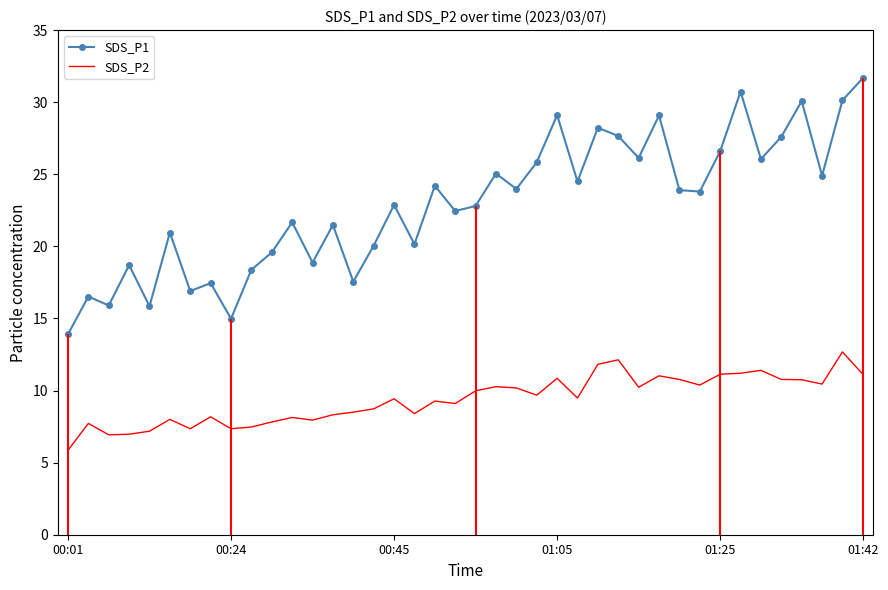

True or false: SDS_P1 has more than 0 points higher than both neighbors.

True